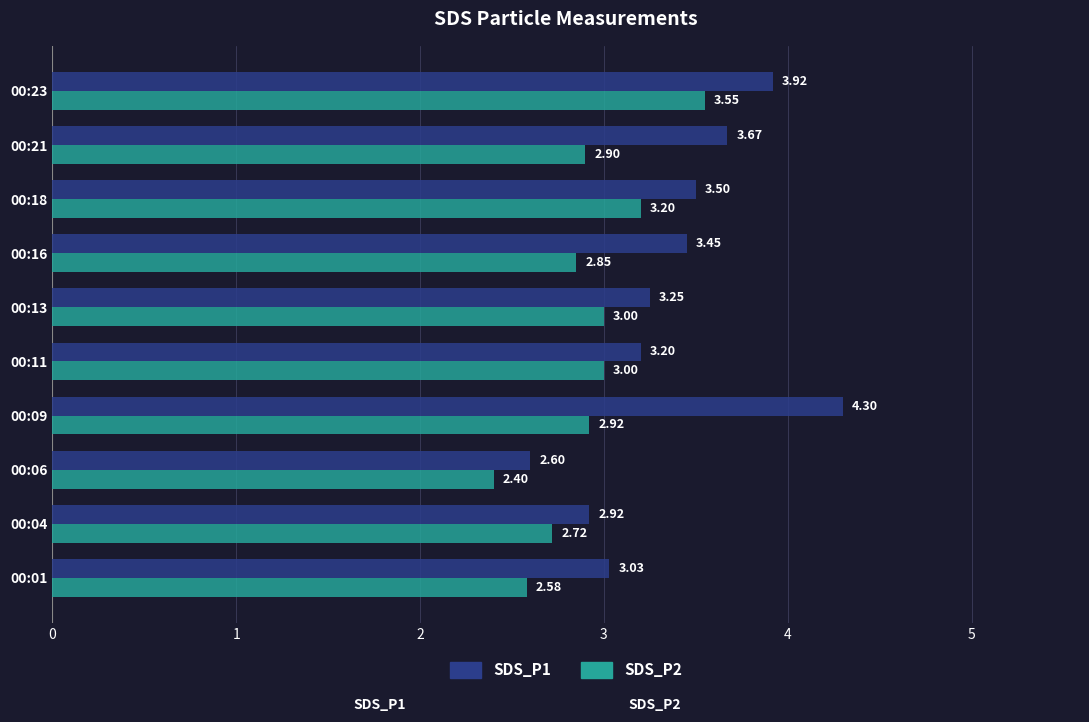

List the series in order of their peak value, lowest first.

SDS_P2, SDS_P1